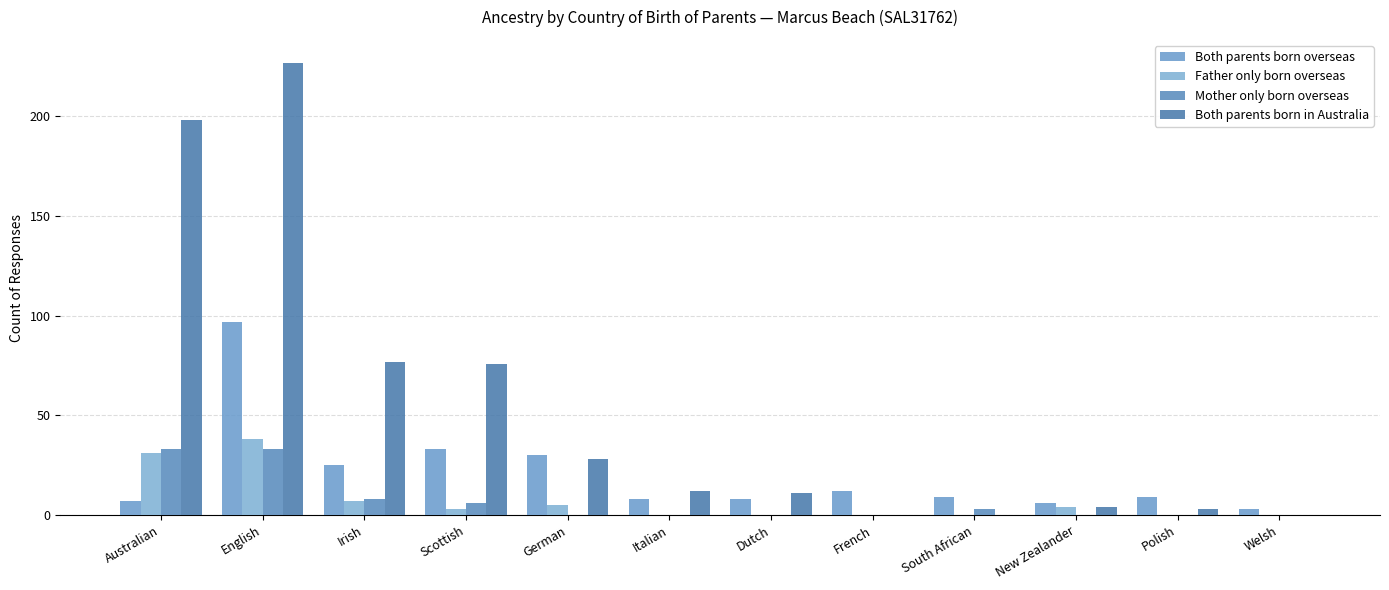

The Mother only born overseas series shows 33 at English. True or false?

True